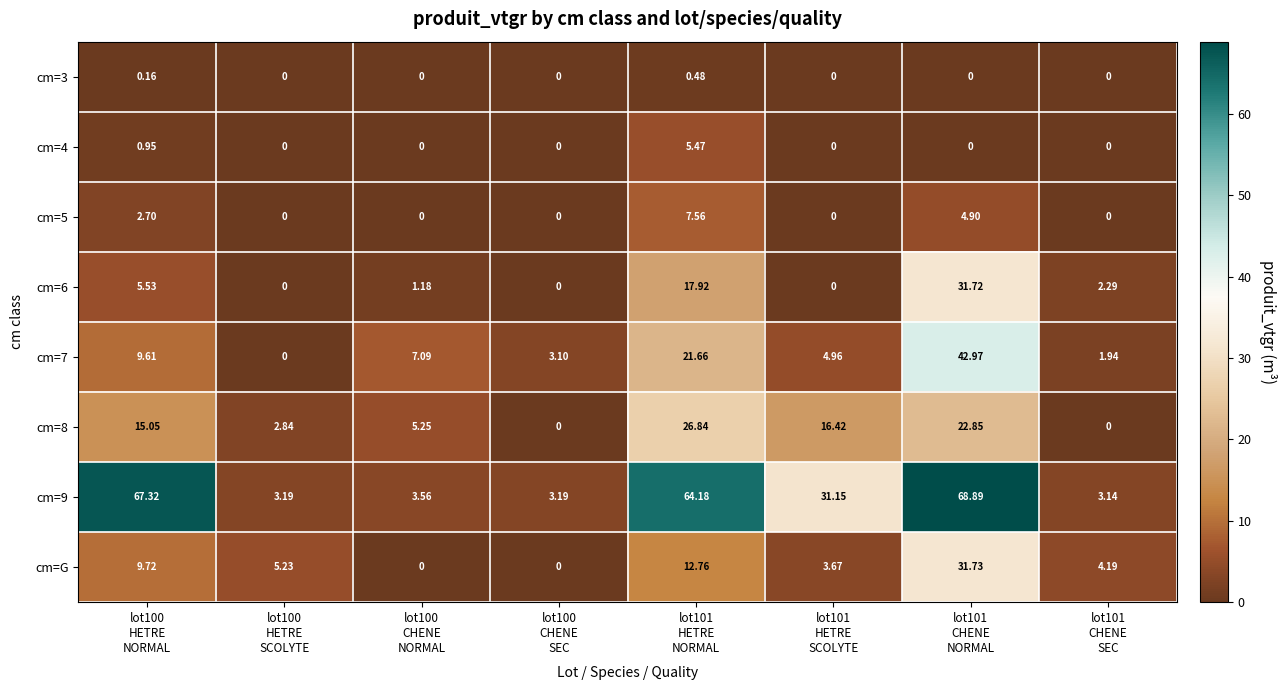

List the series in order of their peak value, highest first.

cm=9, cm=7, cm=G, cm=6, cm=8, cm=5, cm=4, cm=3